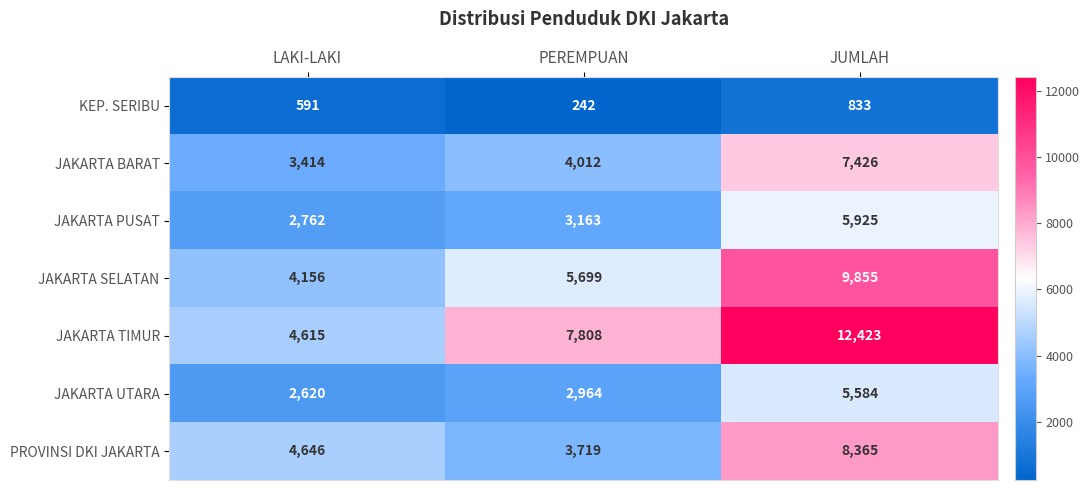

What is the maximum value shown in the chart?

12423